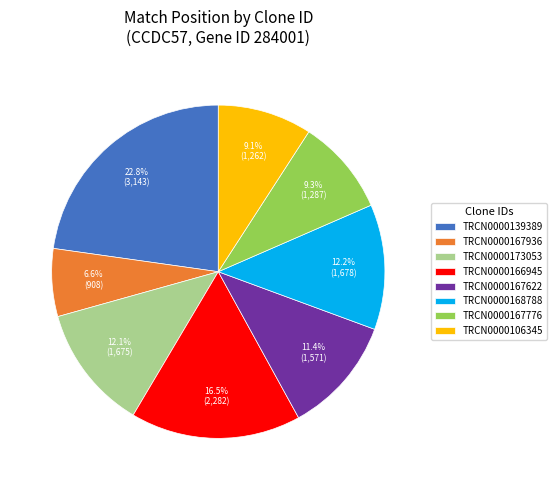

Which category has the biggest portion of the pie?

TRCN0000139389